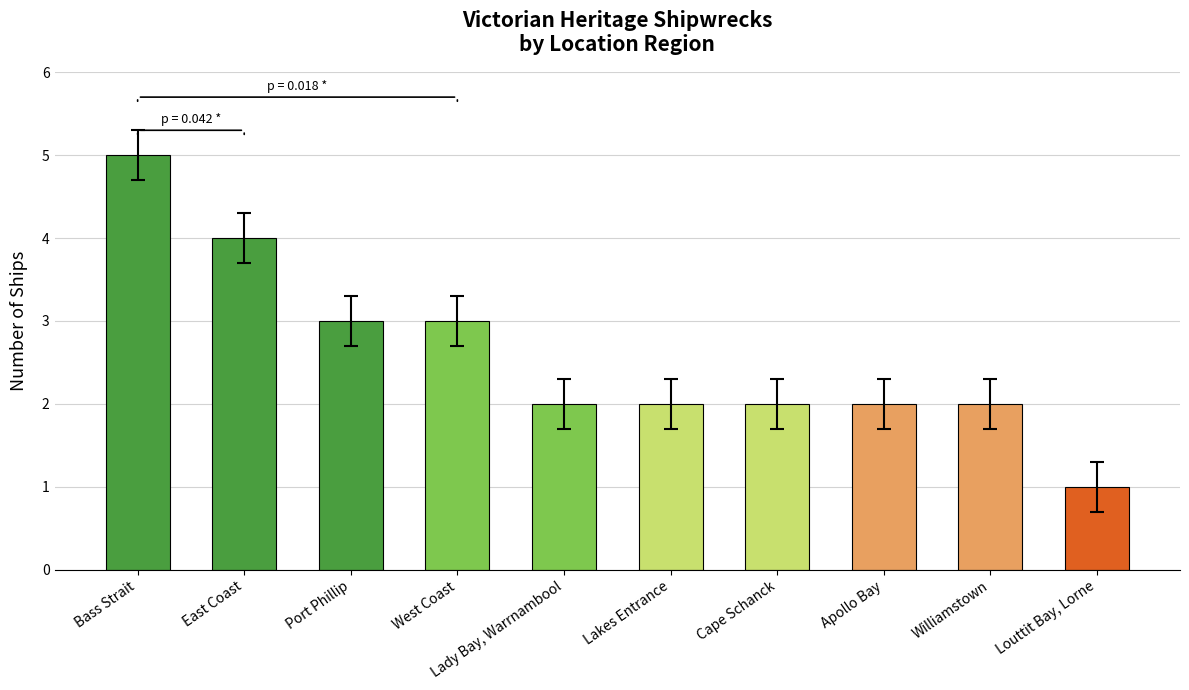

The value at Apollo Bay is 2. True or false?

True